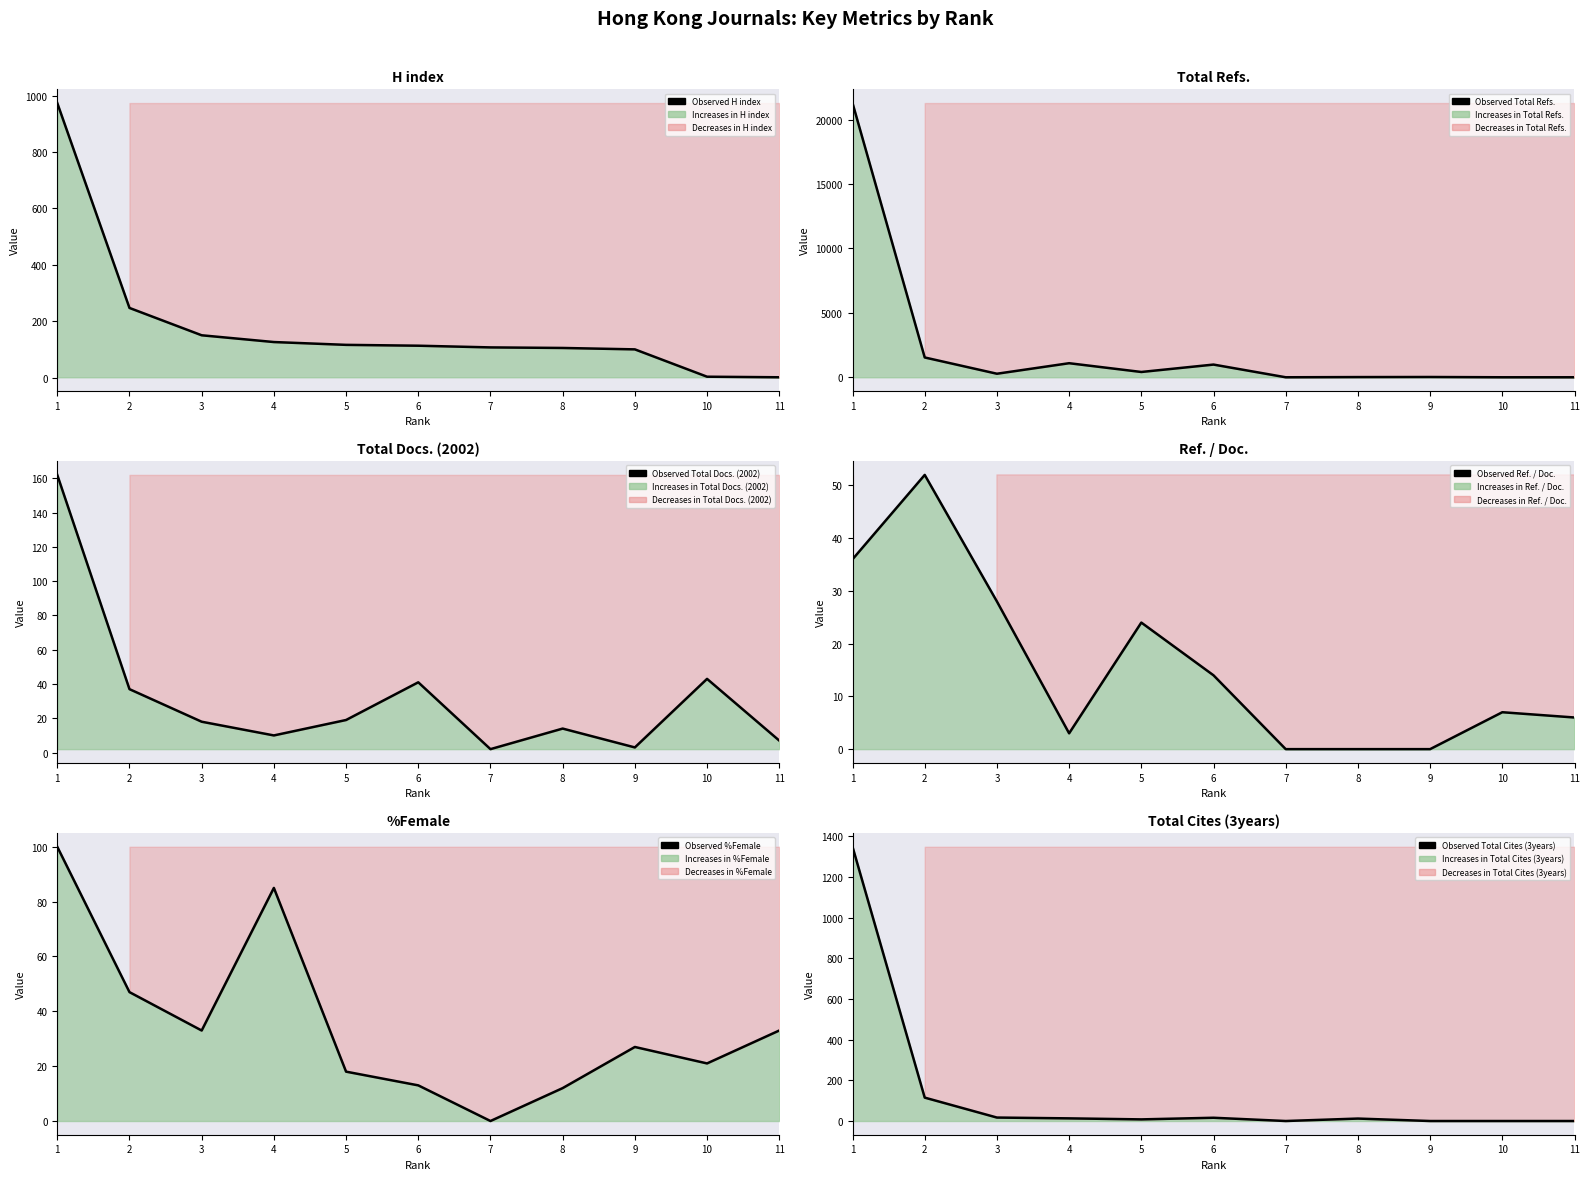

Which has a higher value, 8 or 11?

8